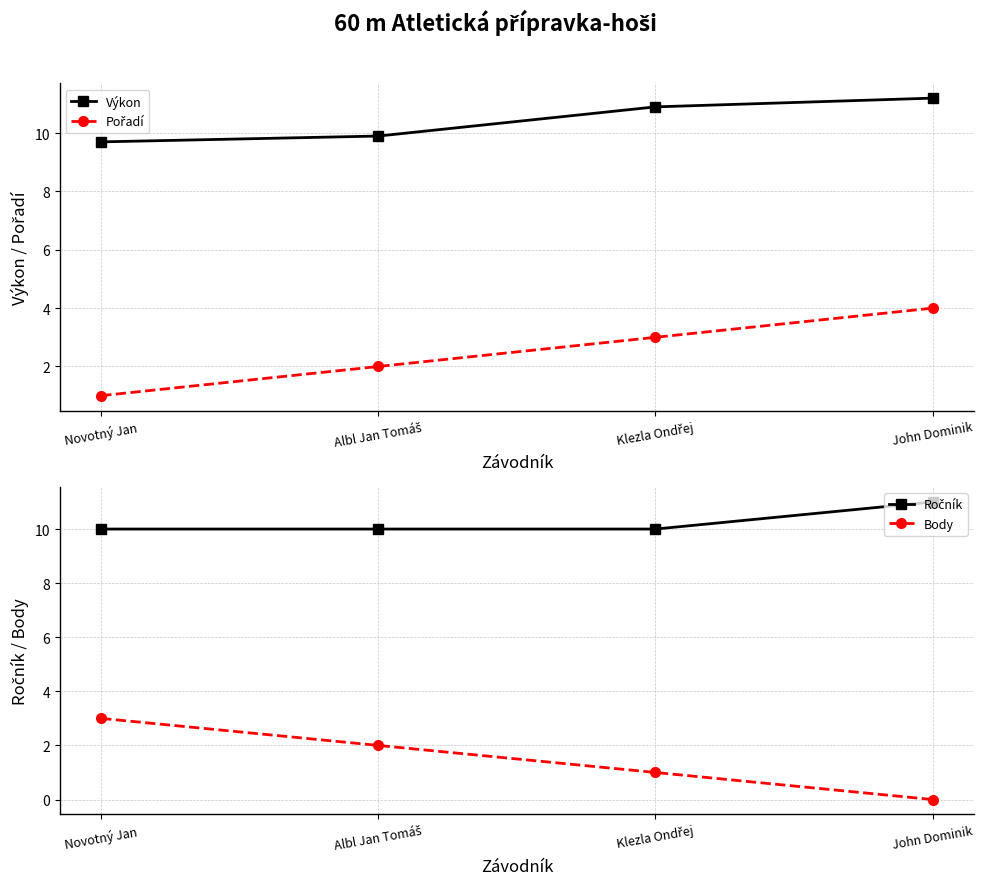

What is the difference between the maximum and minimum values in the Pořadí series?

3.0